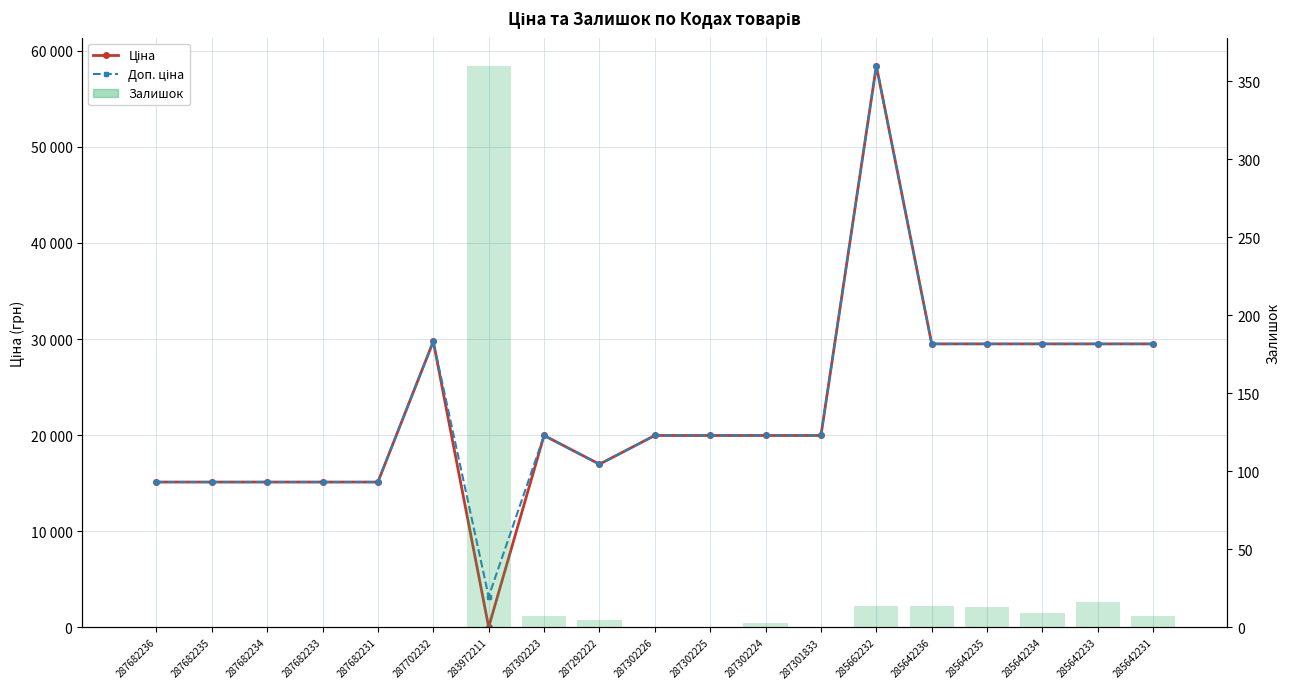

Reading left to right, list all the values displayed in this chart.

Ціна: 287682236=15120.0	287682235=15120.0	287682234=15120.0	287682233=15120.0	287682231=15120.0	287702232=29747.2	283972211=32.0	287302223=19964.2	287292222=16976.3	287302226=19964.2	287302225=19964.2	287302224=19964.2	287301833=19964.2	285662232=58426.5	285642236=29491.5	285642235=29491.5	285642234=29491.5	285642233=29491.5	285642231=29491.5
Доп. ціна: 287682236=15120.0	287682235=15120.0	287682234=15120.0	287682233=15120.0	287682231=15120.0	287702232=29747.2	283972211=3205.0	287302223=19964.2	287292222=16976.3	287302226=19964.2	287302225=19964.2	287302224=19964.2	287301833=19964.2	285662232=58426.5	285642236=29491.5	285642235=29491.5	285642234=29491.5	285642233=29491.5	285642231=29491.5
Залишок: 287682236=0.0	287682235=0.0	287682234=0.0	287682233=0.0	287682231=0.0	287702232=0.0	283972211=360.0	287302223=7.0	287292222=5.0	287302226=0.0	287302225=0.0	287302224=3.0	287301833=0.0	285662232=14.0	285642236=14.0	285642235=13.0	285642234=9.0	285642233=16.0	285642231=7.0